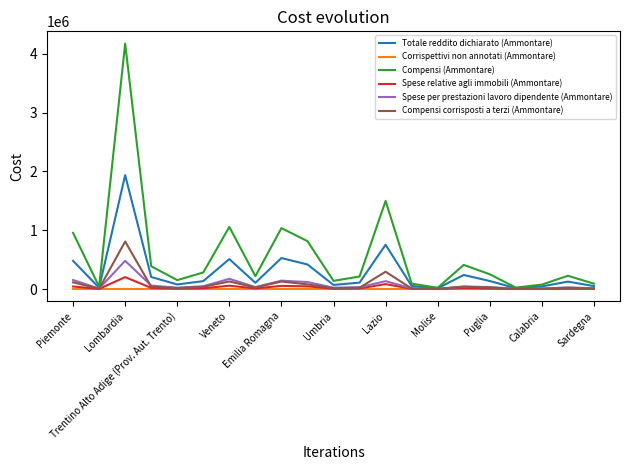

Rank the series by their maximum value, from highest to lowest.

Compensi (Ammontare), Totale reddito dichiarato (Ammontare), Compensi corrisposti a terzi (Ammontare), Spese per prestazioni lavoro dipendente (Ammontare), Spese relative agli immobili (Ammontare), Corrispettivi non annotati (Ammontare)